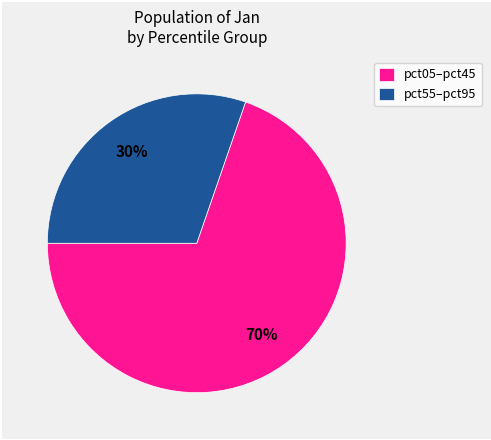

Rank the categories by value from lowest to highest.

pct55–pct95, pct05–pct45